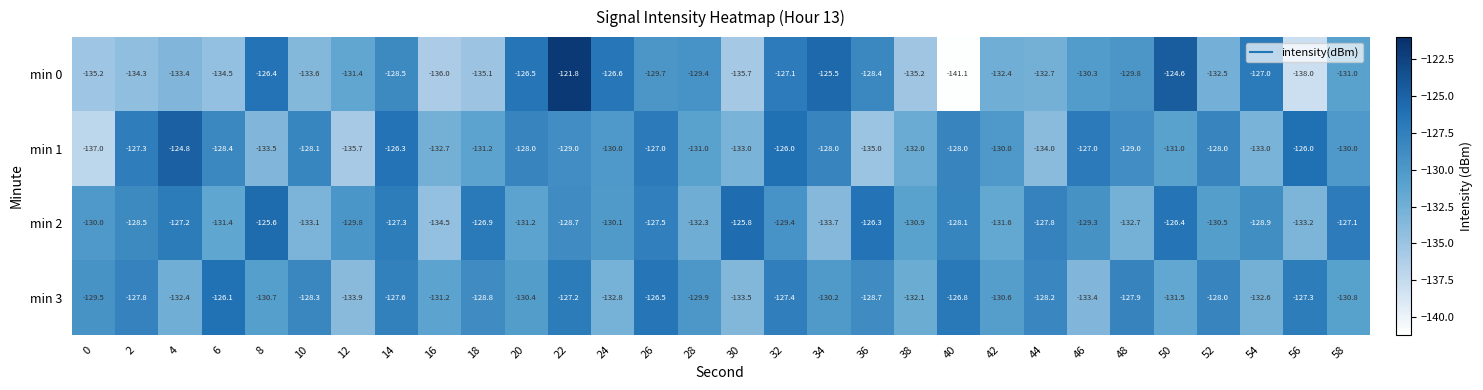

The min 2 series shows -128.9 at 54. True or false?

True